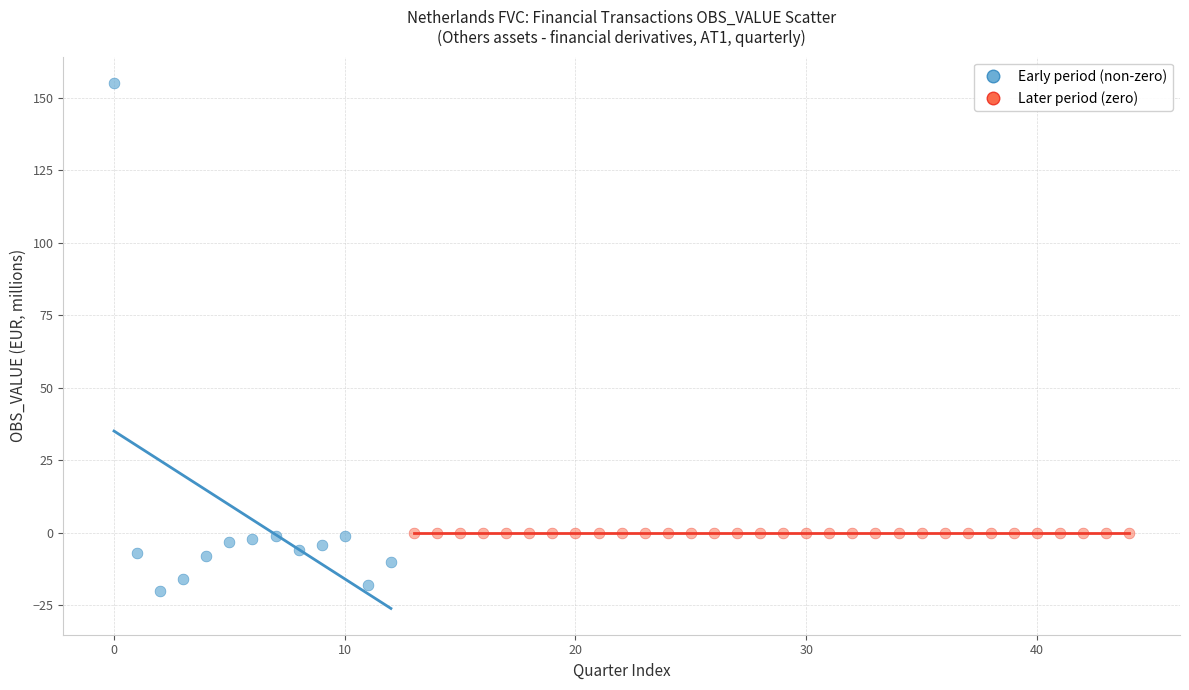

Which series reaches the maximum Y coordinate?

Early period (non-zero)